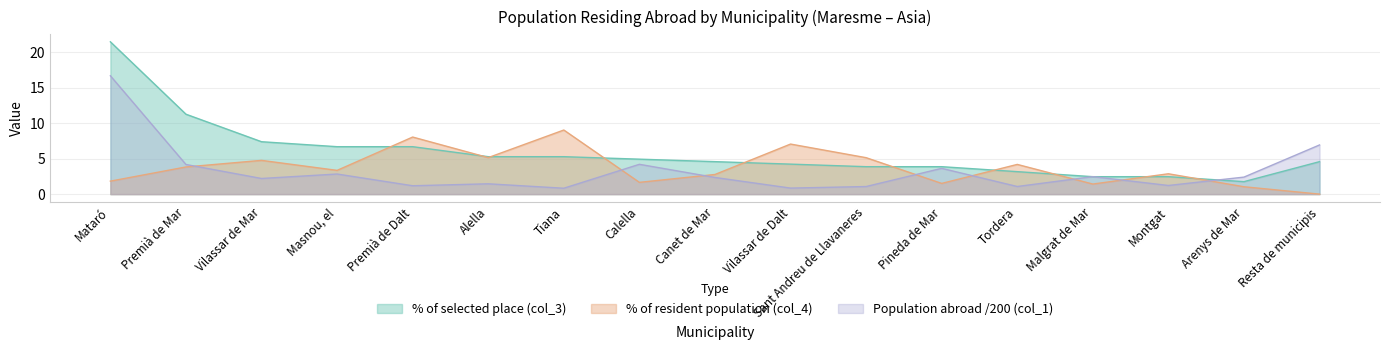

What is the average value of the % of selected place (col_3) series?

5.9